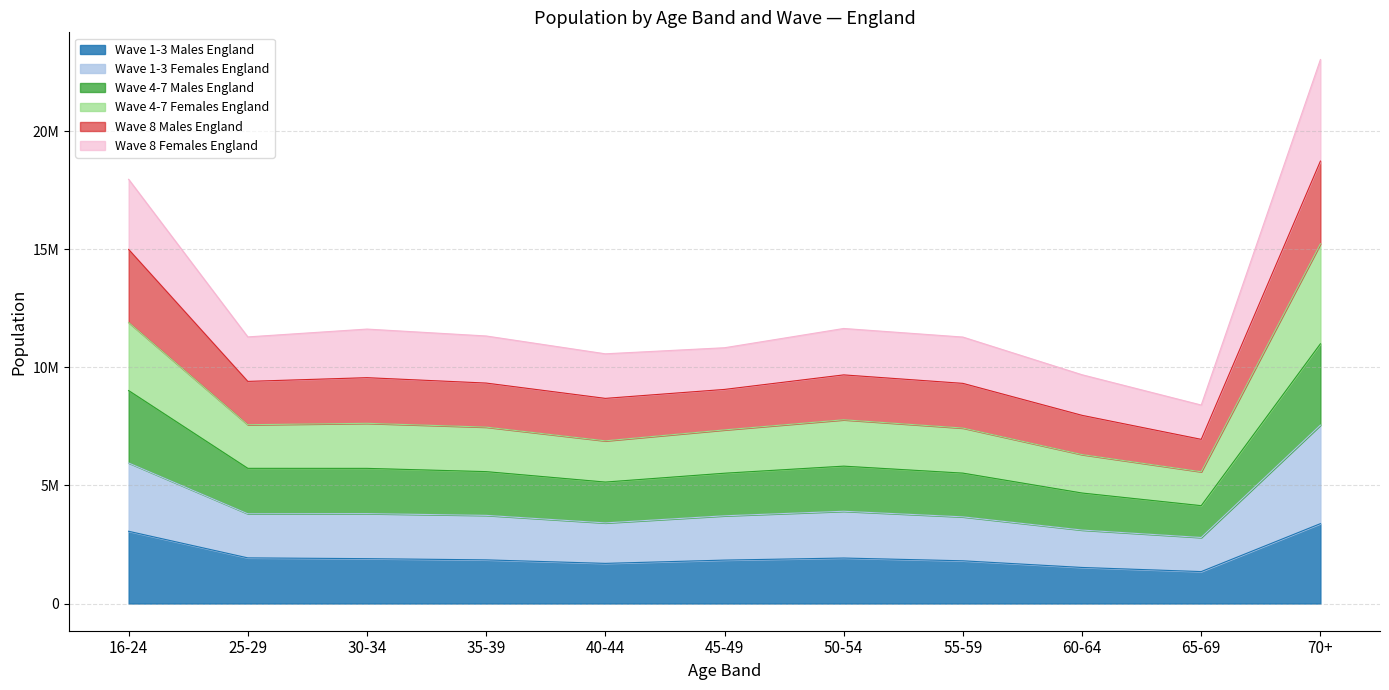

What is the label of the 6th point from the left?

45-49